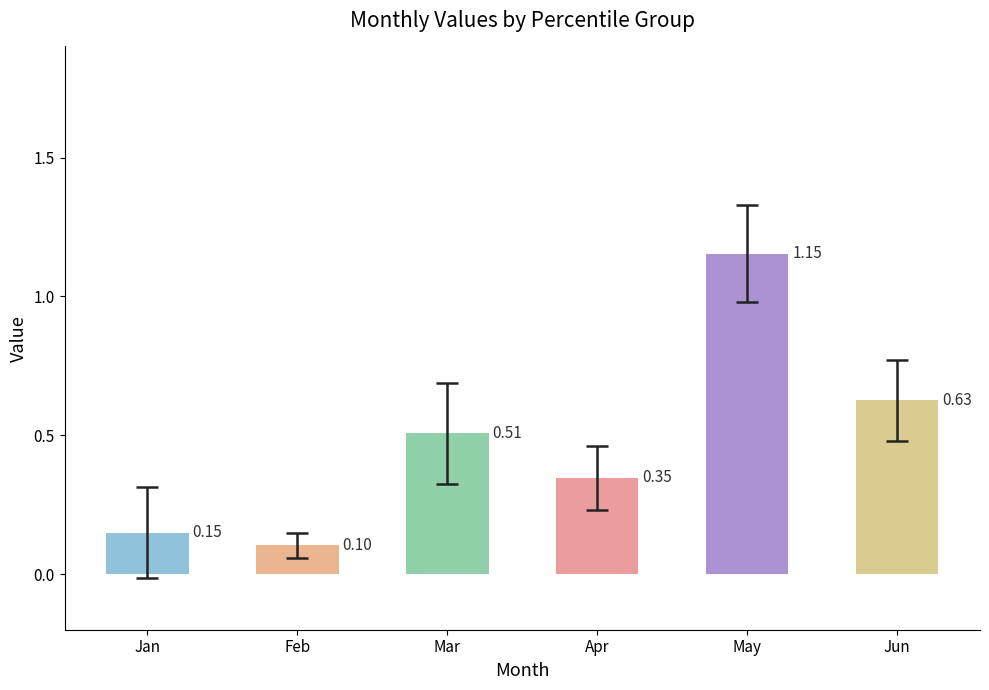

The May series shows 0.3 at pct65. True or false?

False